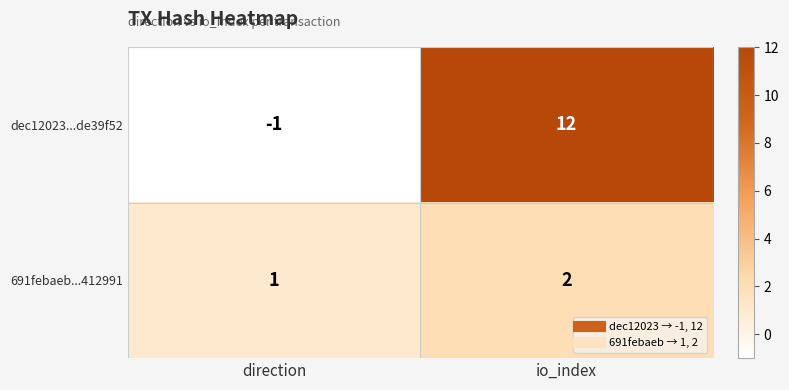

Reading left to right, list all the values displayed in this chart.

dec12023...de39f52: direction=-1	io_index=12
691febaeb...412991: direction=1	io_index=2